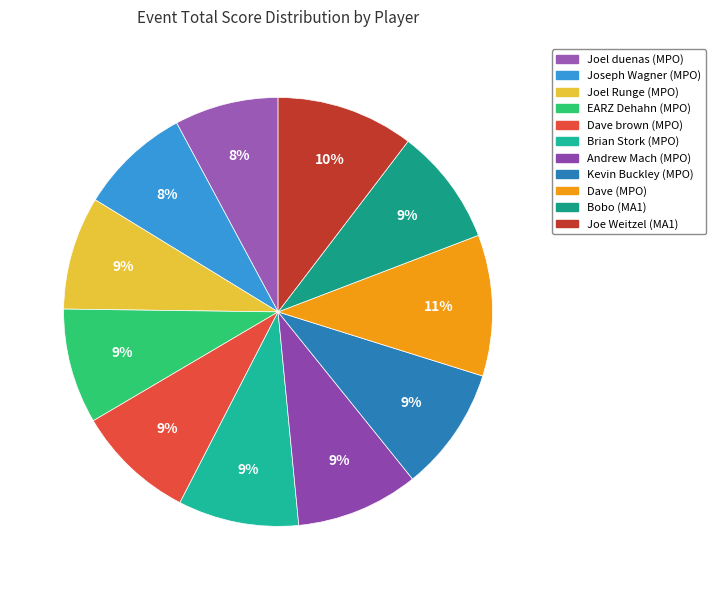

Count the number of slices in the pie.

11